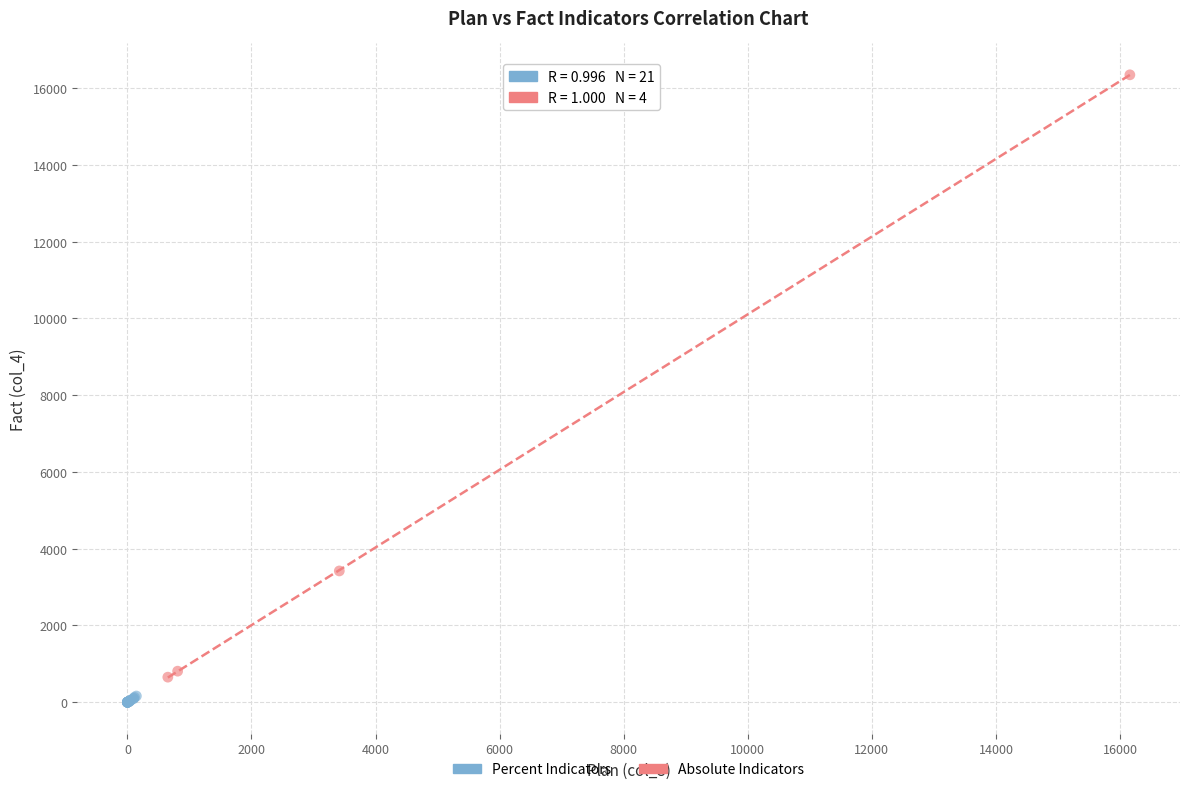

Which series has the widest spread of Y values?

Absolute Indicators